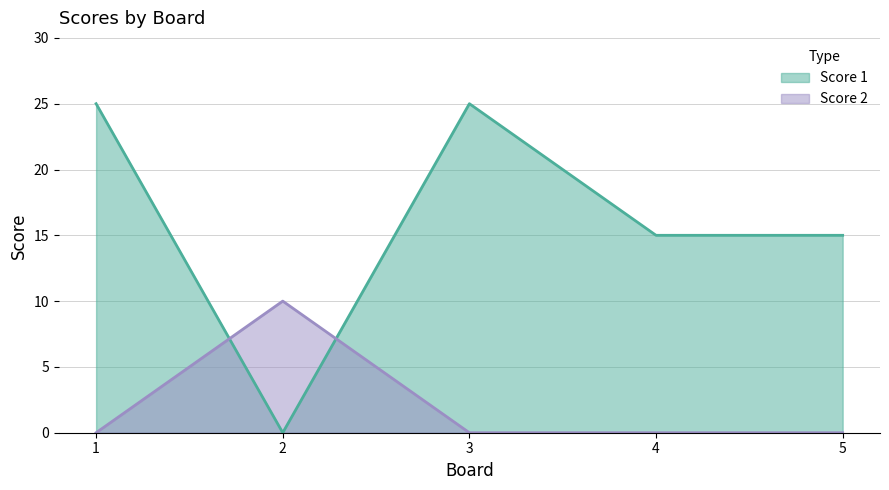

Reading left to right, transcribe all the data shown in this chart.

Score 1: 25	0	25	15	15
Score 2: 0	10	0	0	0